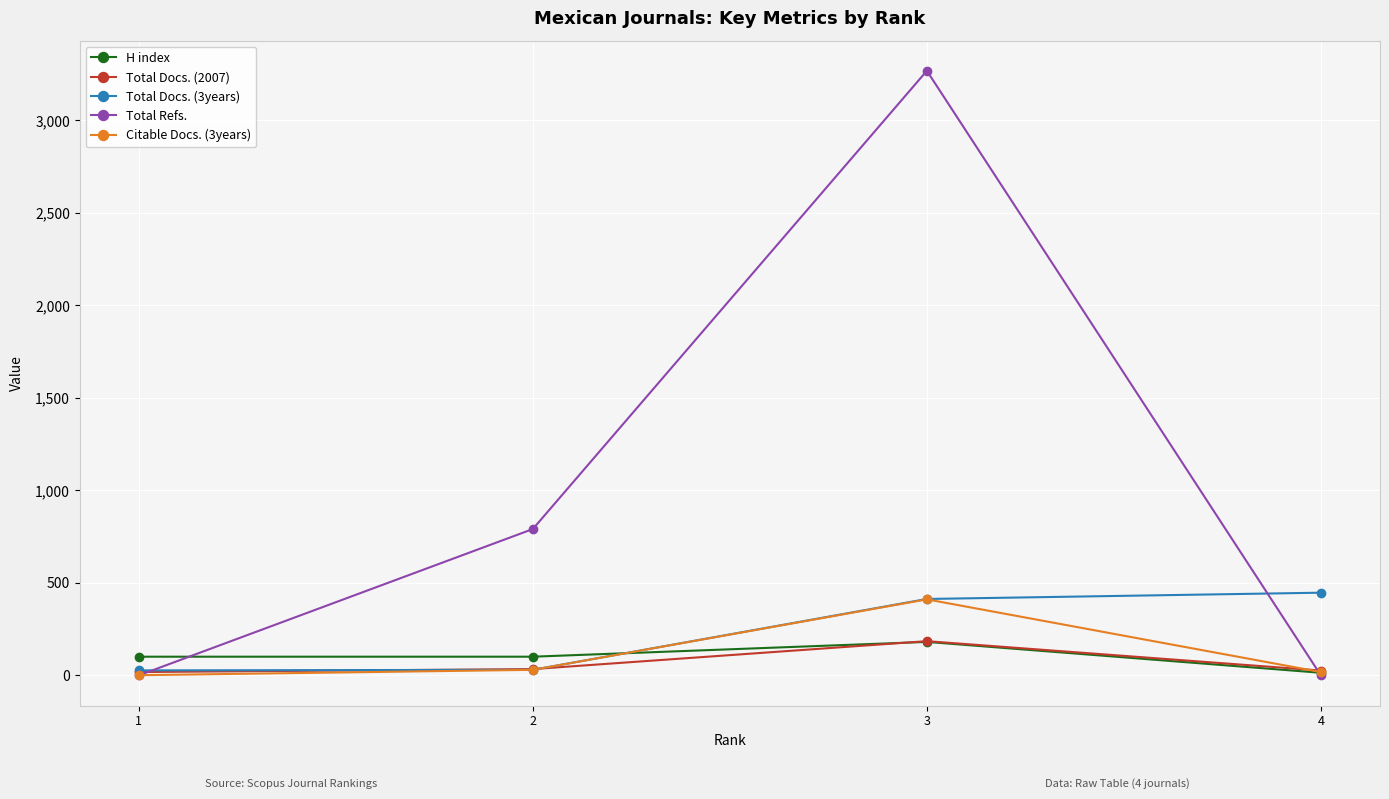

Between which two adjacent categories do Citable Docs. (3years) and Total Refs. first intersect?

1 and 2